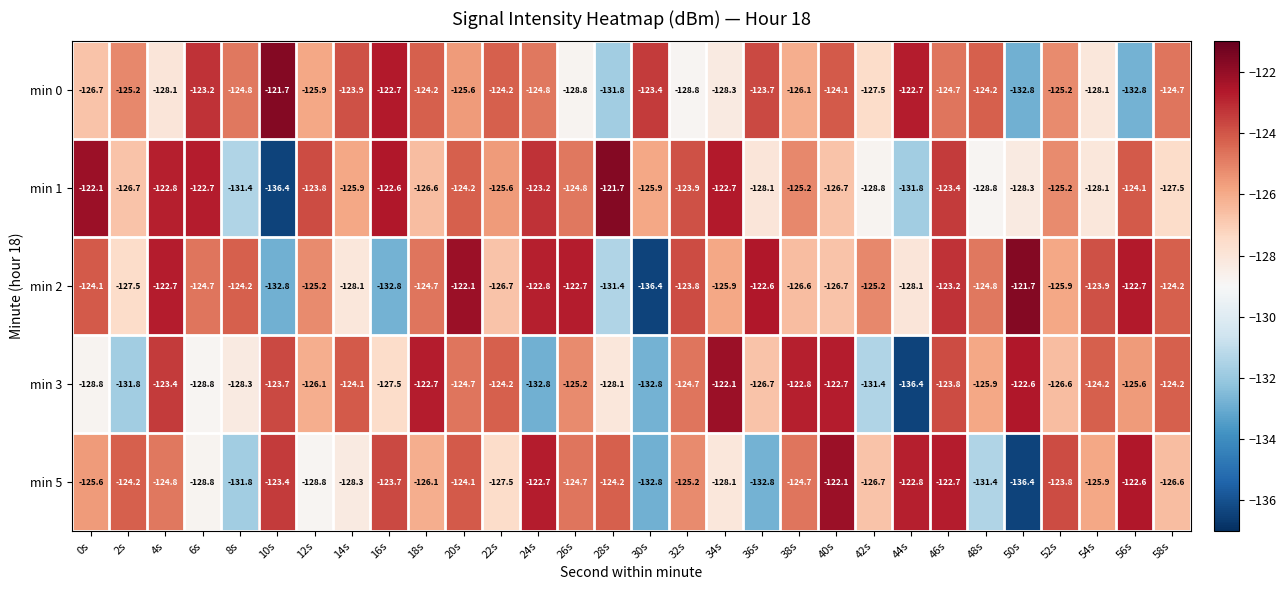

What is the difference between the maximum and minimum values in the min 2 series?

14.7